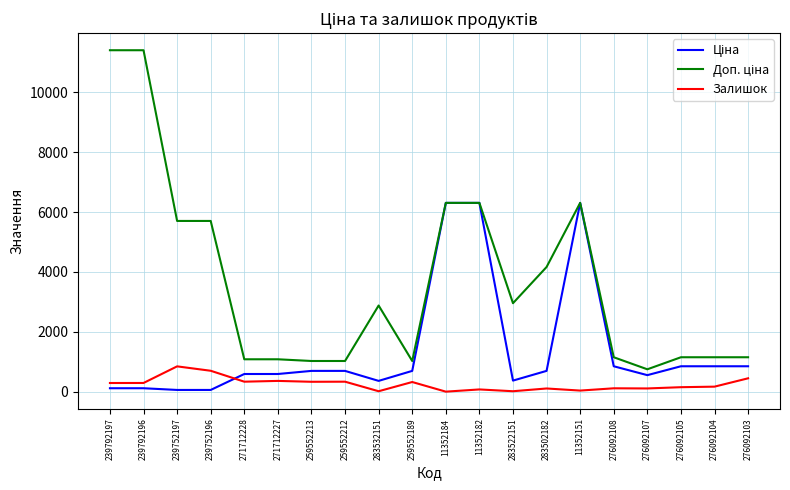

What is the difference between the highest and lowest values at 276092103?

703.7